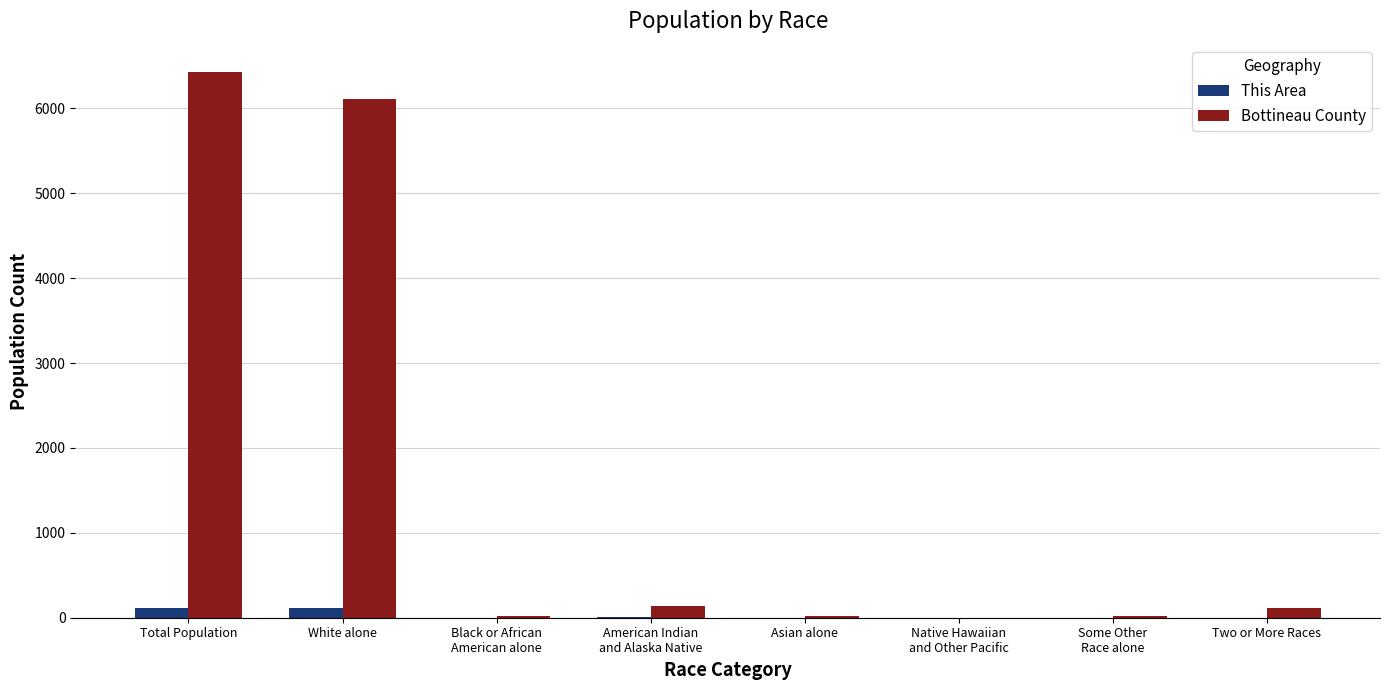

Is it true that Bottineau County equals 8130 at White alone?

False